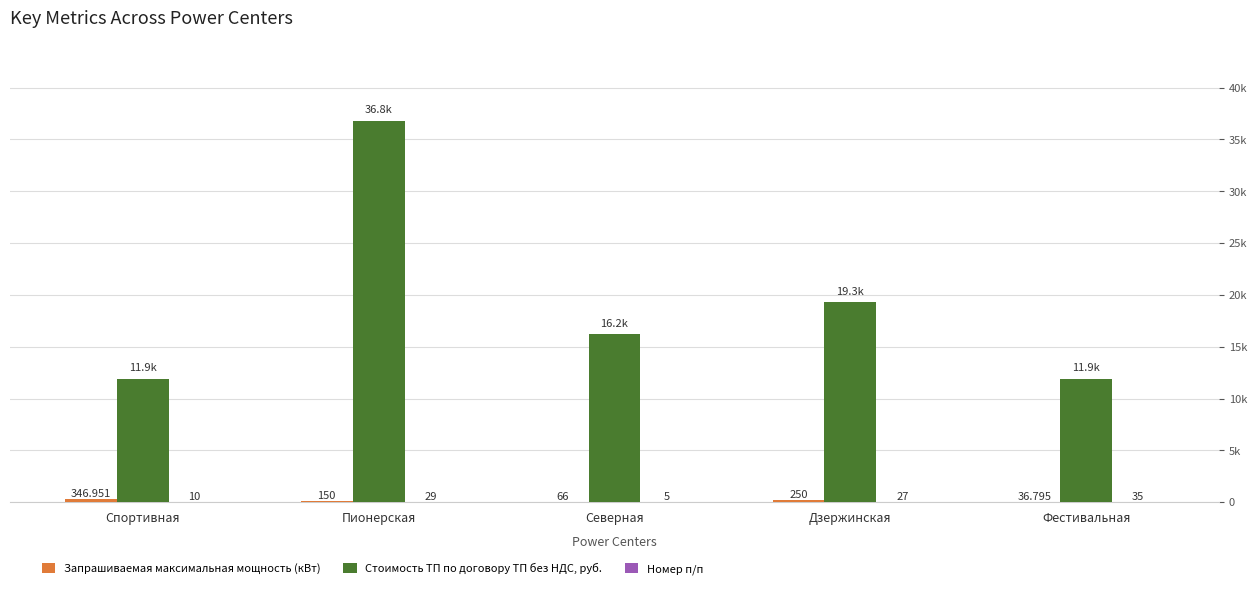

At which label is Стоимость ТП по договору ТП без НДС, руб. closest to 24357?

Дзержинская